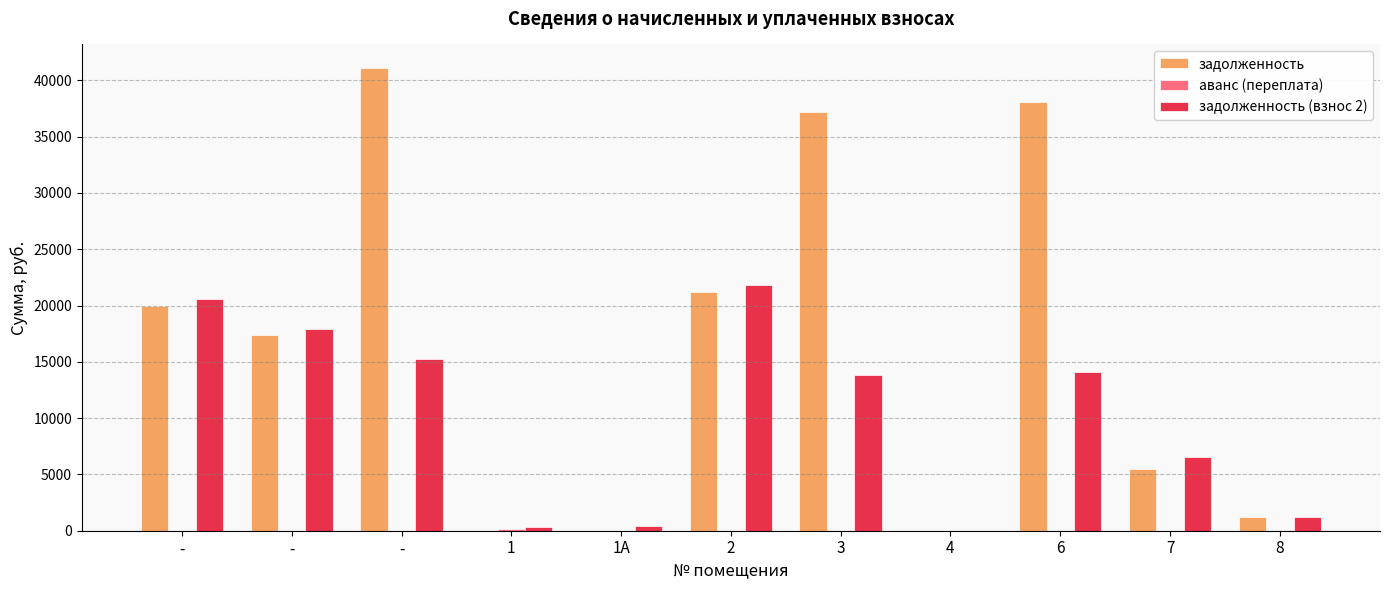

How many data points in задолженность (взнос 2) are above 13788?

6